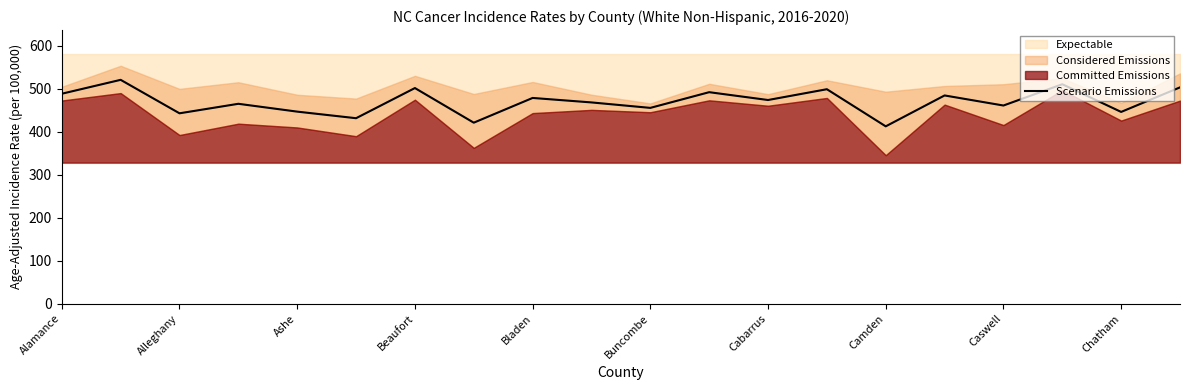

How many lines are shown in the chart?

1